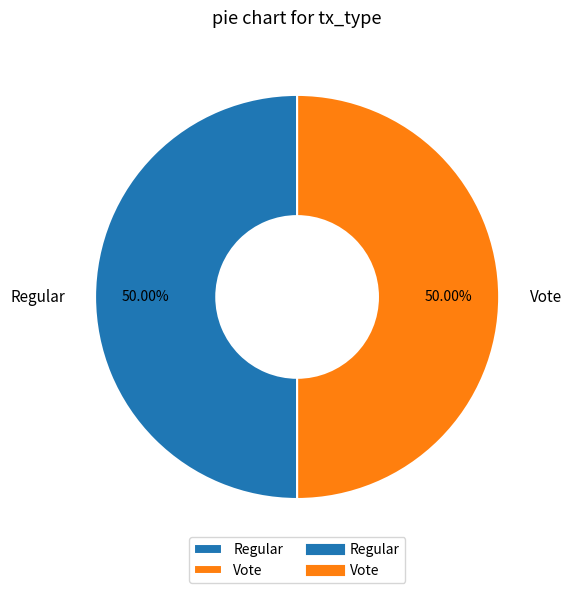

Approximately how many times larger is the value at Regular compared to Vote?

1.0